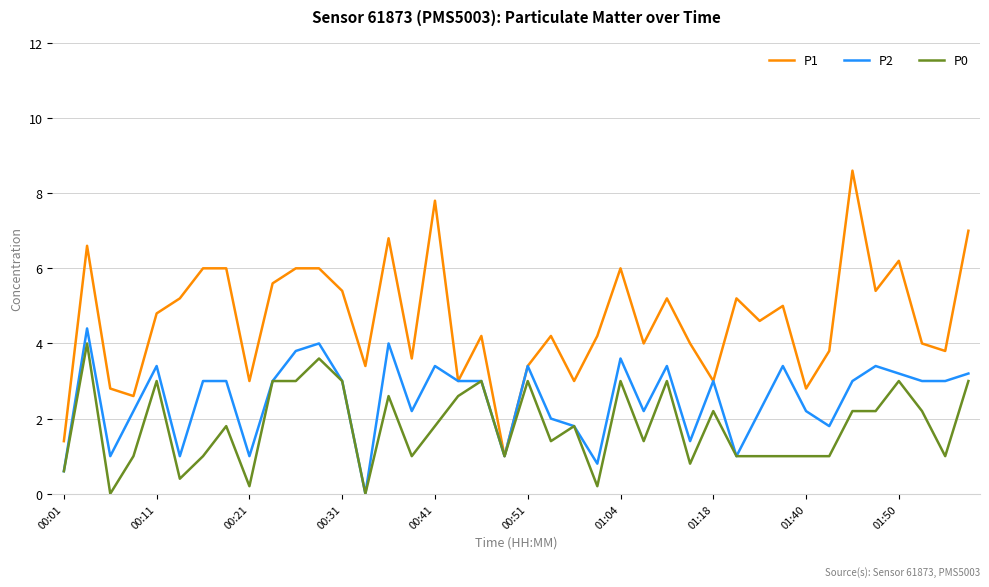

How many distinct data groups are displayed?

3